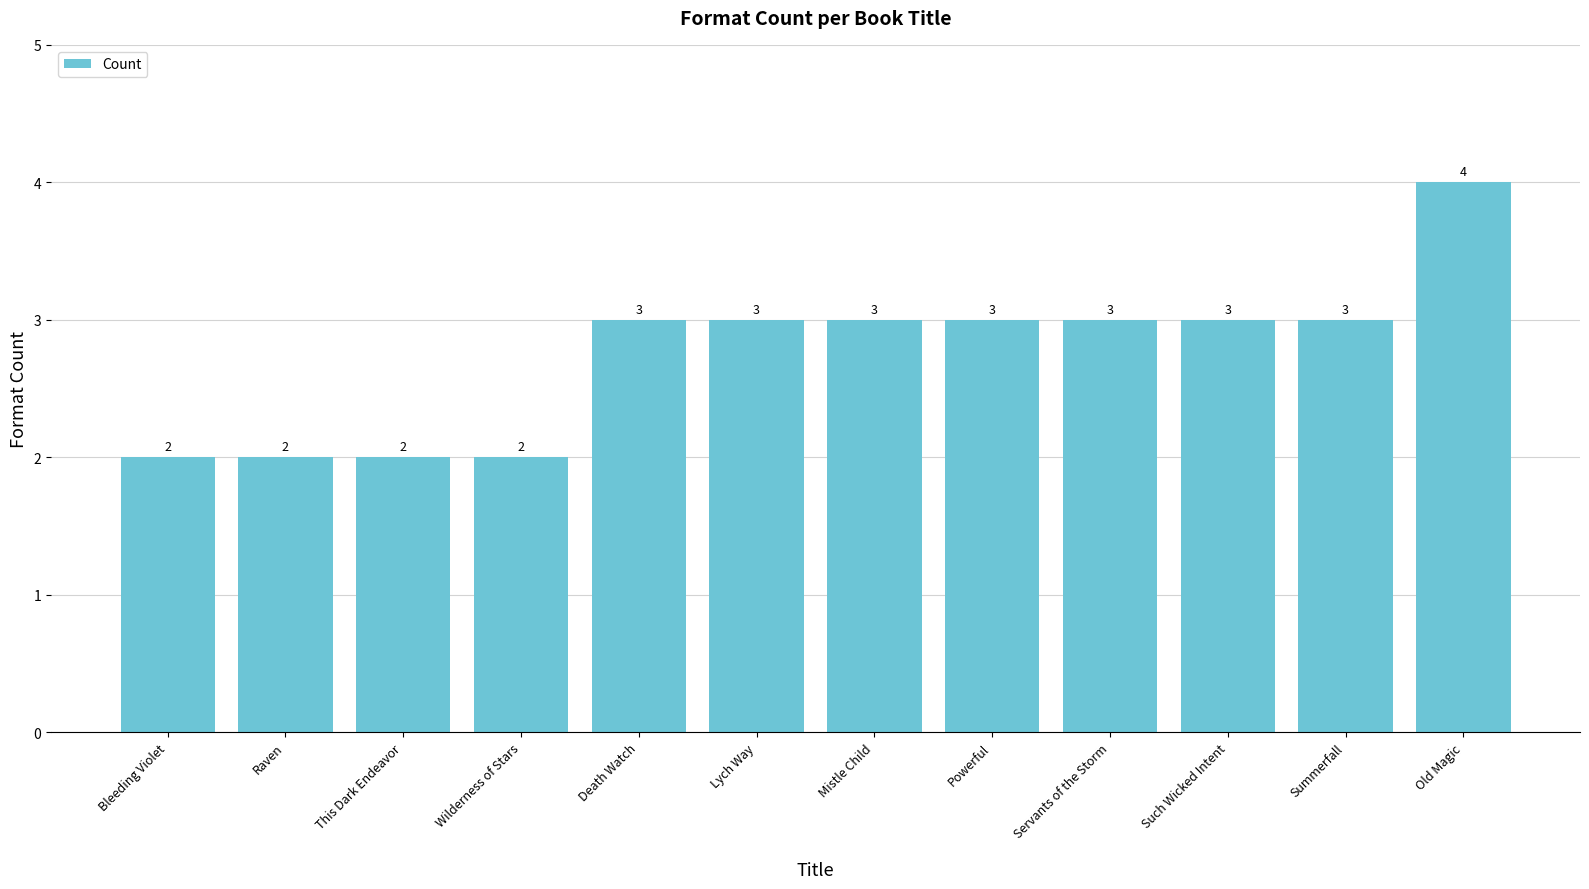

Approximately how many times larger is the value at Raven compared to Powerful?

0.7